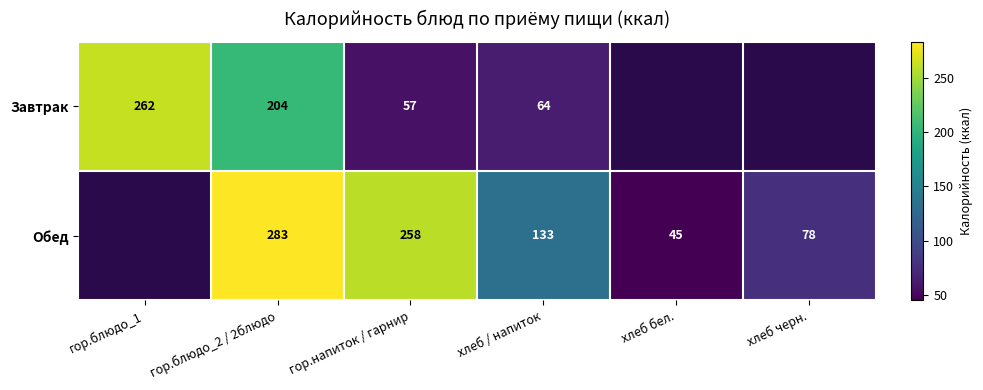

Rank the series at гор.блюдо_2 / 2блюдо from highest to lowest value.

Обед, Завтрак